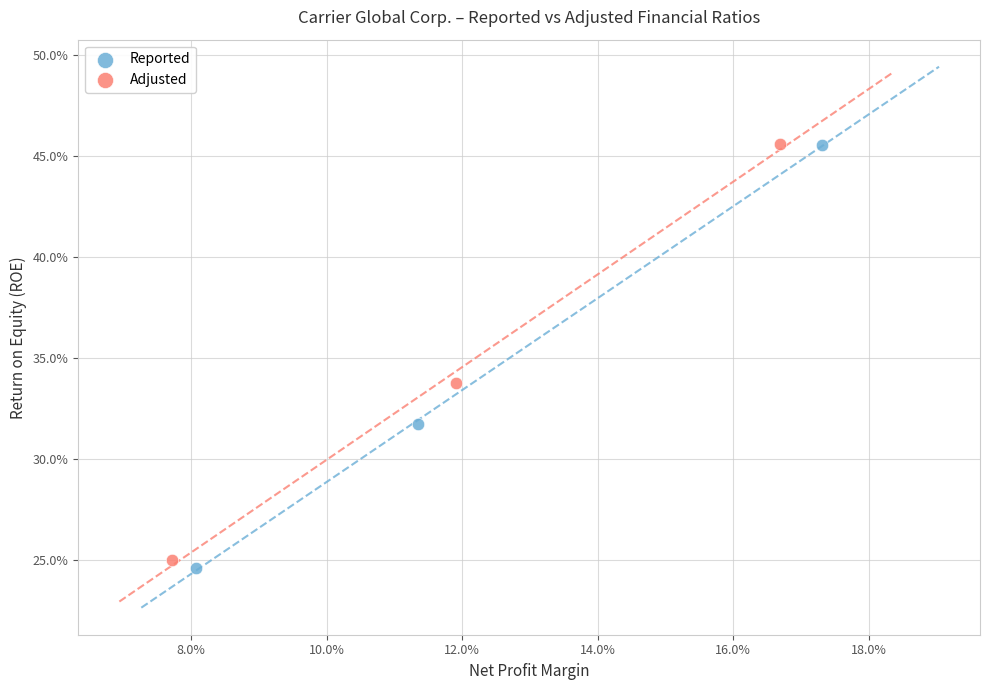

Which series contains the lowest Y value?

Reported